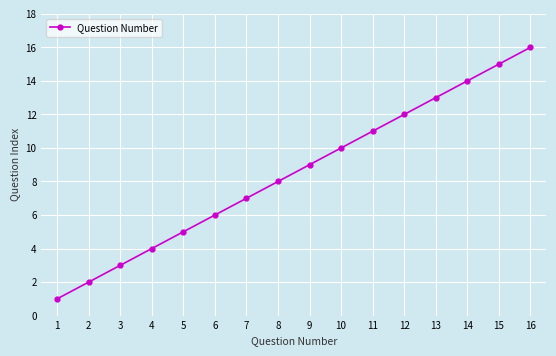

What is the greatest value displayed?

16